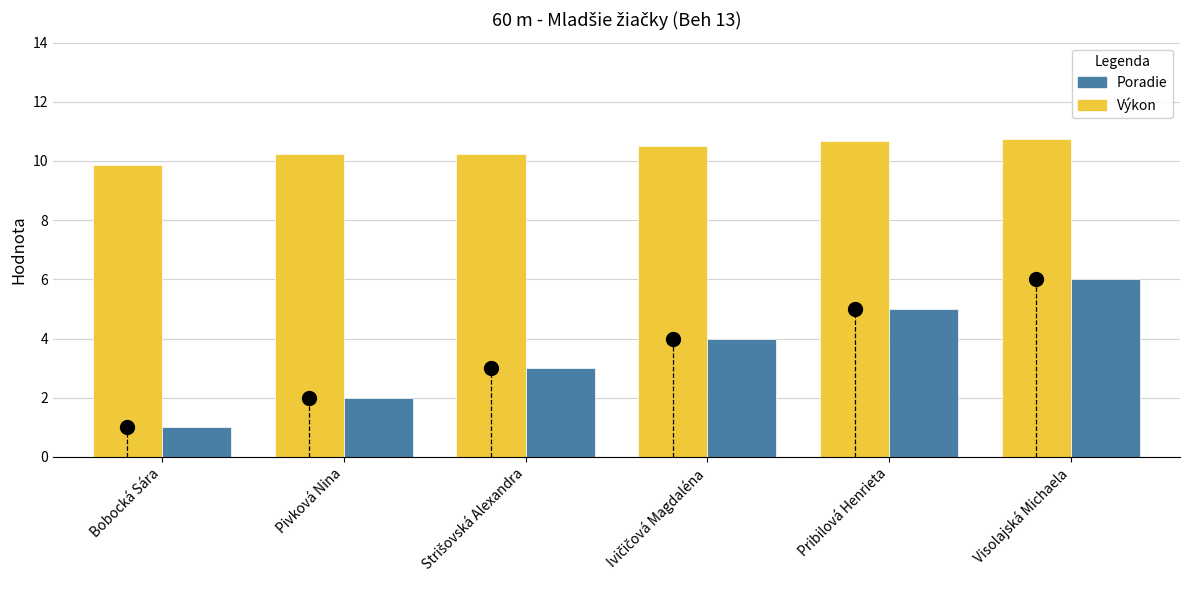

At how many categories does at least one series exceed 7?

6